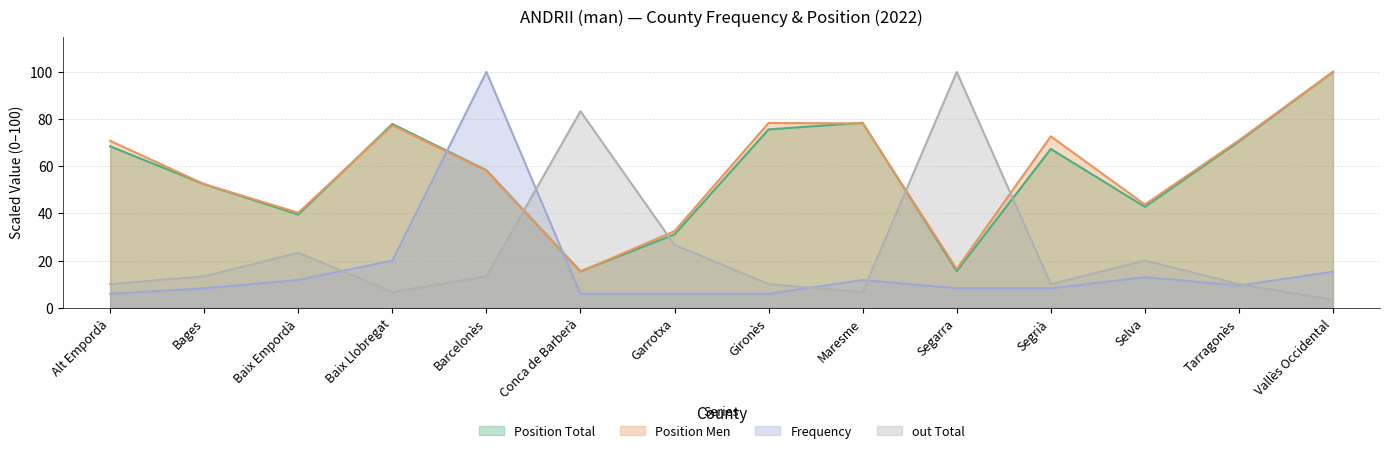

Where is the first local maximum for Frequency?

Barcelonès